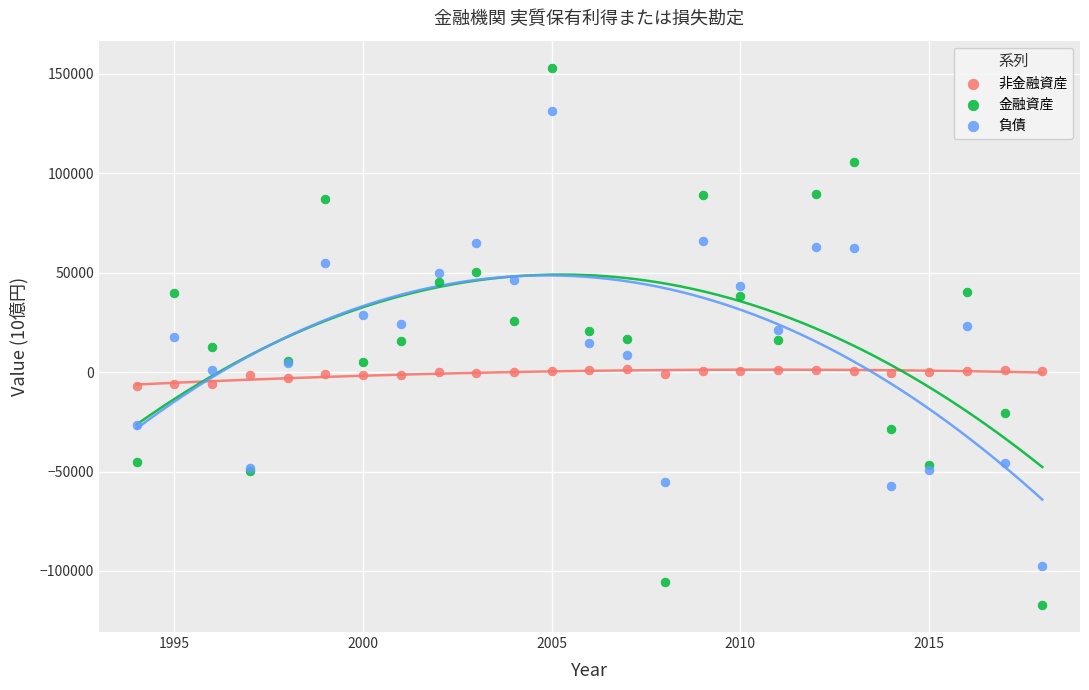

Which series reaches the maximum Y coordinate?

金融資産